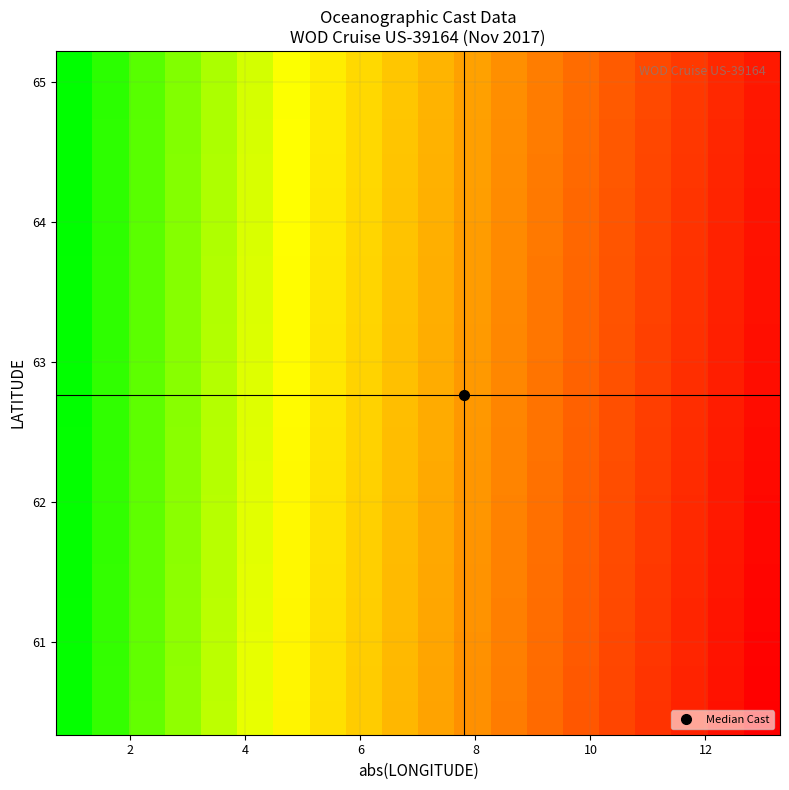

How many categories are shown in the chart?

20